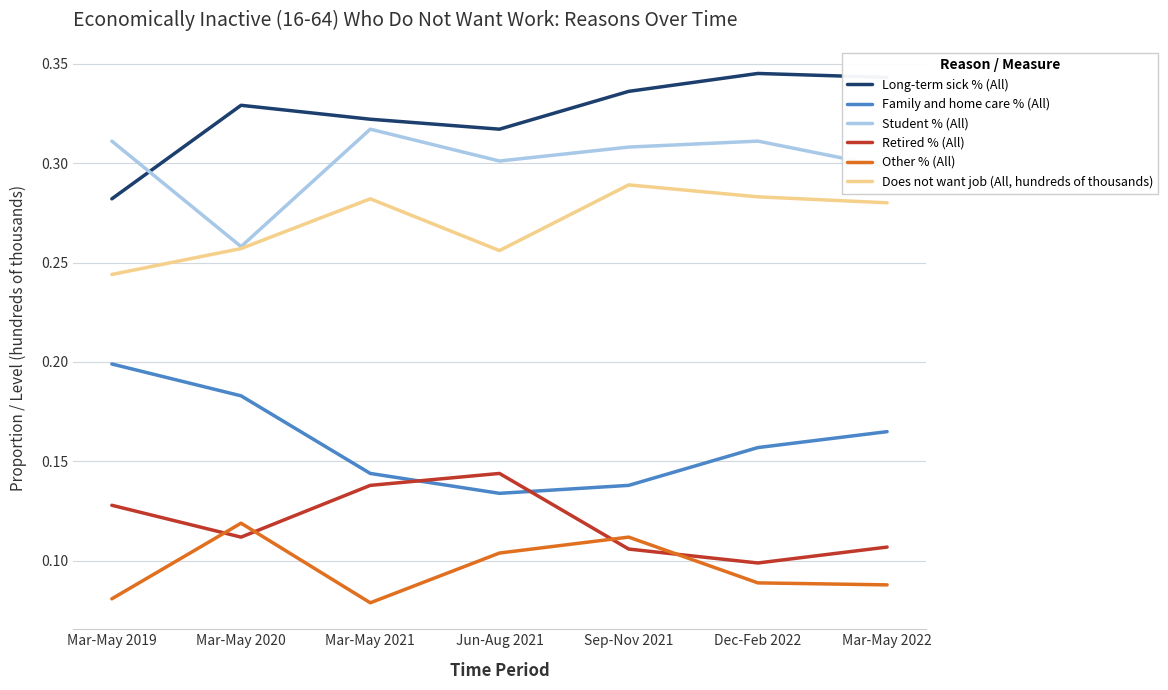

Does the chart display data point markers on the line(s)?

No